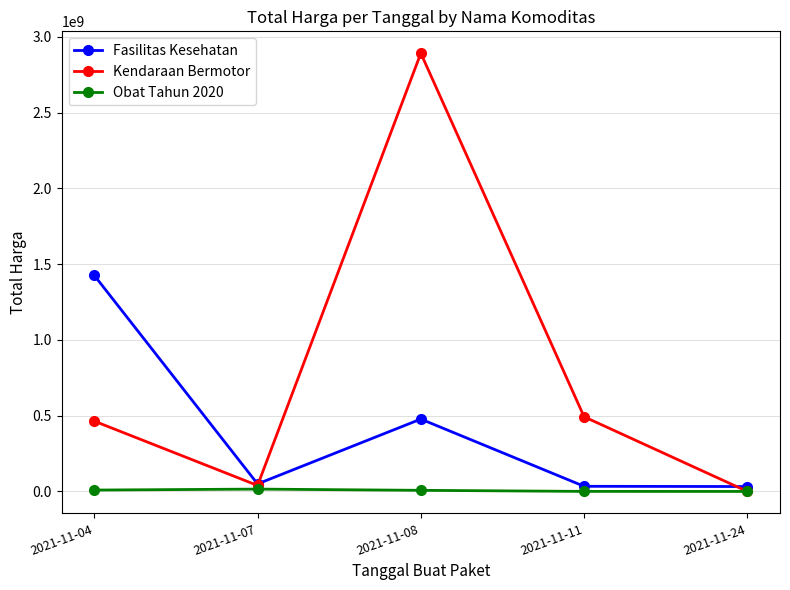

The value of Obat Tahun 2020 at 2021-11-08 is 7401240. True or false?

True